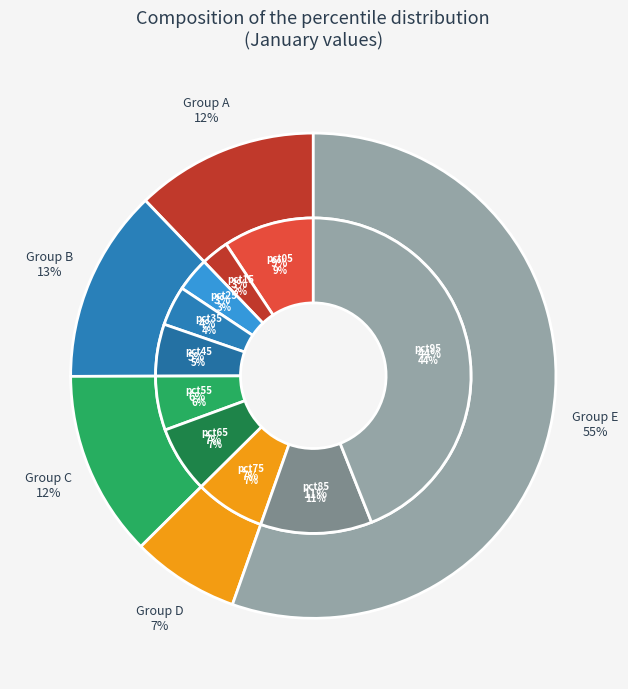

True or false: pct55 accounts for 6% of the total.

True